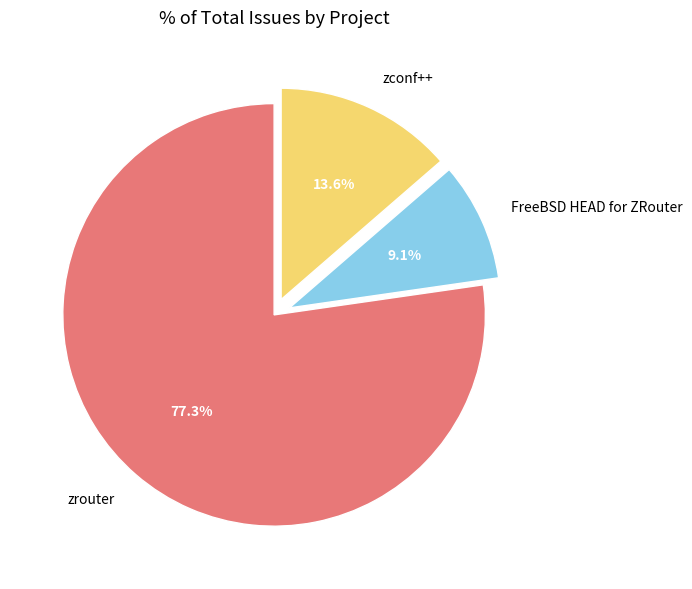

Combined, what portion of the pie is zconf++ and FreeBSD HEAD for ZRouter?

22.7%